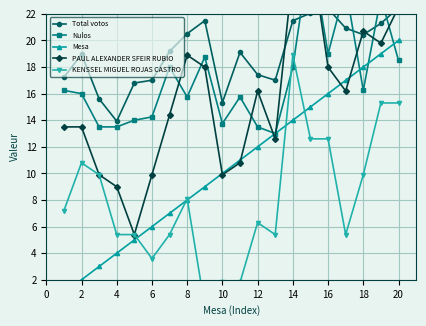

Which series has the widest spread of values?

PAUL ALEXANDER SFEIR RUBIO